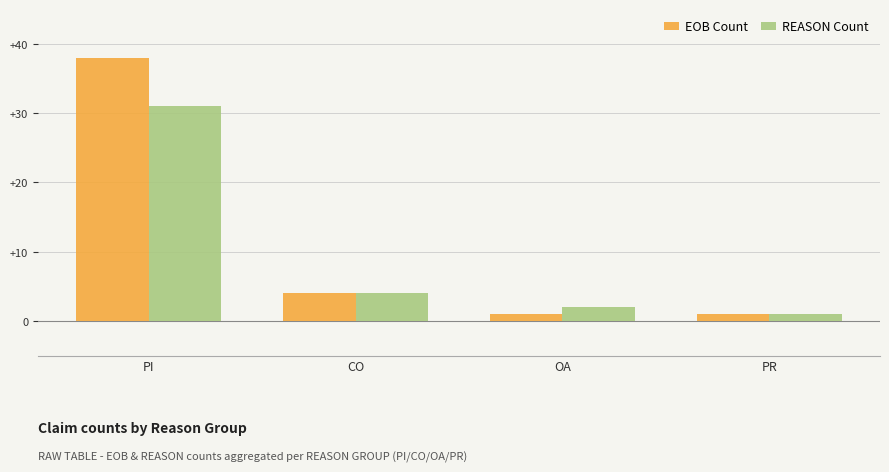

Are the bars grouped side by side (vs. stacked)?

Yes